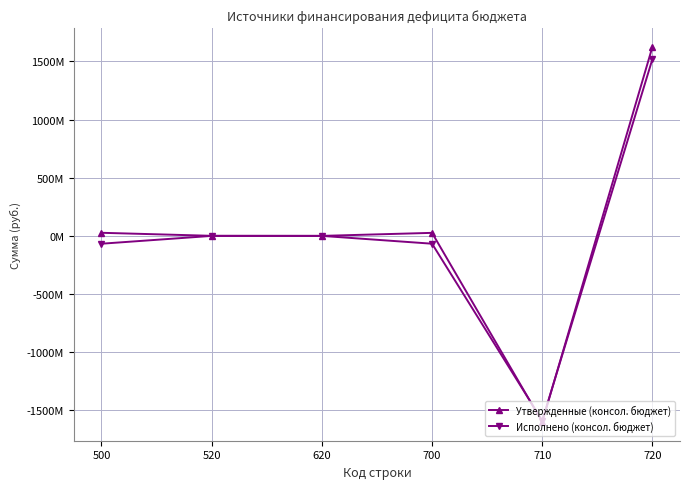

Reading left to right, transcribe all the data shown in this chart.

Утвержденные (консол. бюджет): 500=26663962.7	520=601320.0	620=0.0	700=26062642.7	710=-1600018173.6	720=1626080816.3
Исполнено (консол. бюджет): 500=-67327783.9	520=-77680.0	620=0.0	700=-67250103.9	710=-1588413128.4	720=1521163024.6